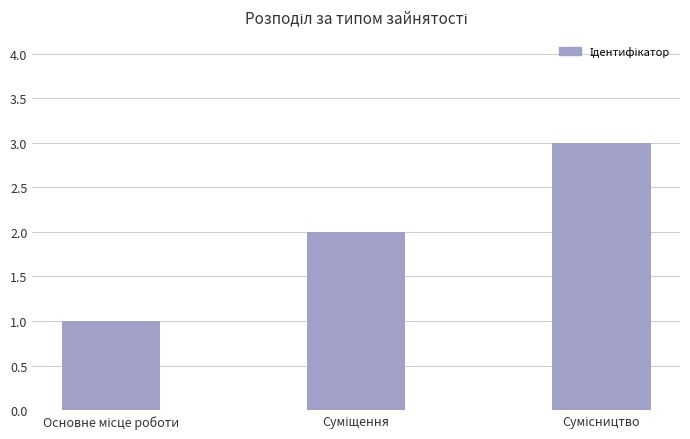

How many data points are less than 2?

1